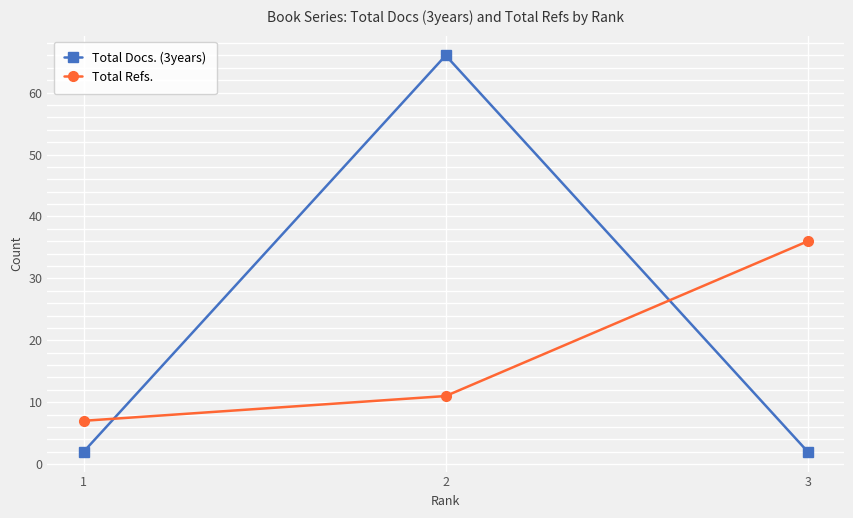

How many data points in Total Refs. are less than 11?

1